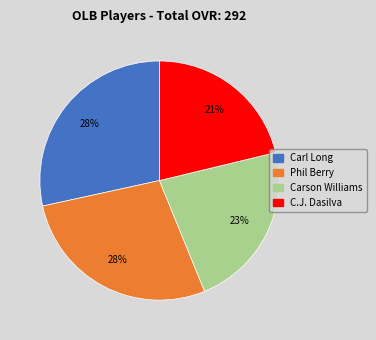

Which has a higher value, C.J. Dasilva or Phil Berry?

Phil Berry